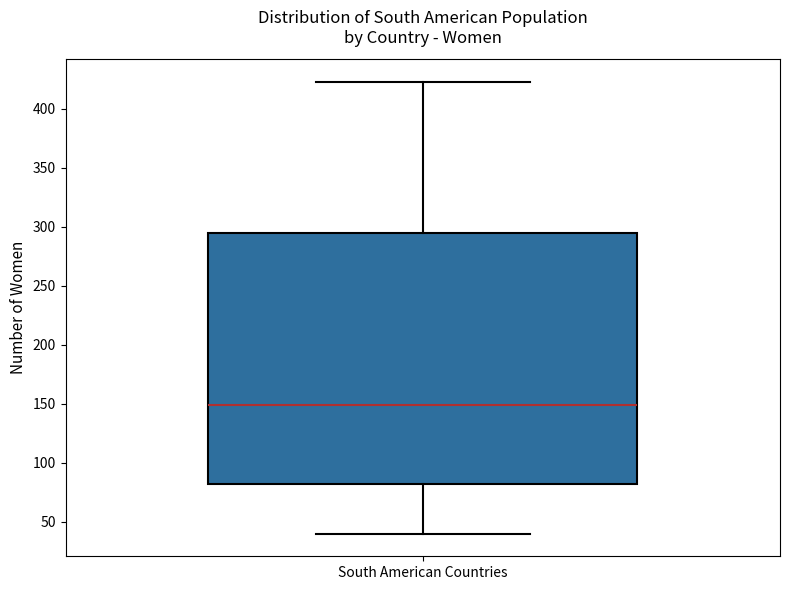

Where is the lower edge of the box for South American Countries on the y-axis? The values are not printed on the chart, so give them approximately, as read against the axis.

80